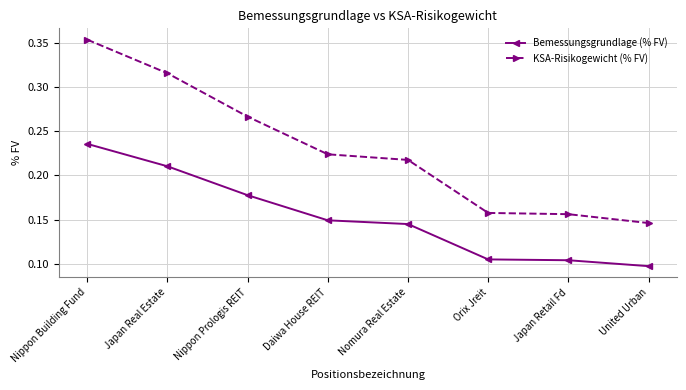

Rank the series by their average value, from highest to lowest.

KSA-Risikogewicht (% FV), Bemessungsgrundlage (% FV)